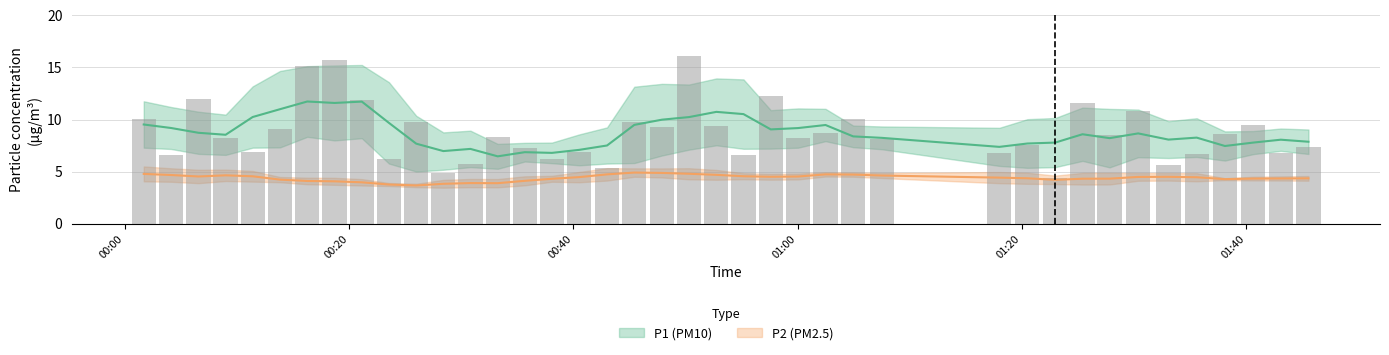

Rank the categories by P1 value from lowest to highest.

30, 11, 17, 34, 12, 9, 15, 1, 22, 35, 38, 28, 4, 16, 14, 39, 29, 27, 3, 24, 13, 32, 36, 25, 5, 19, 21, 37, 10, 18, 26, 0, 33, 31, 8, 2, 23, 6, 7, 20